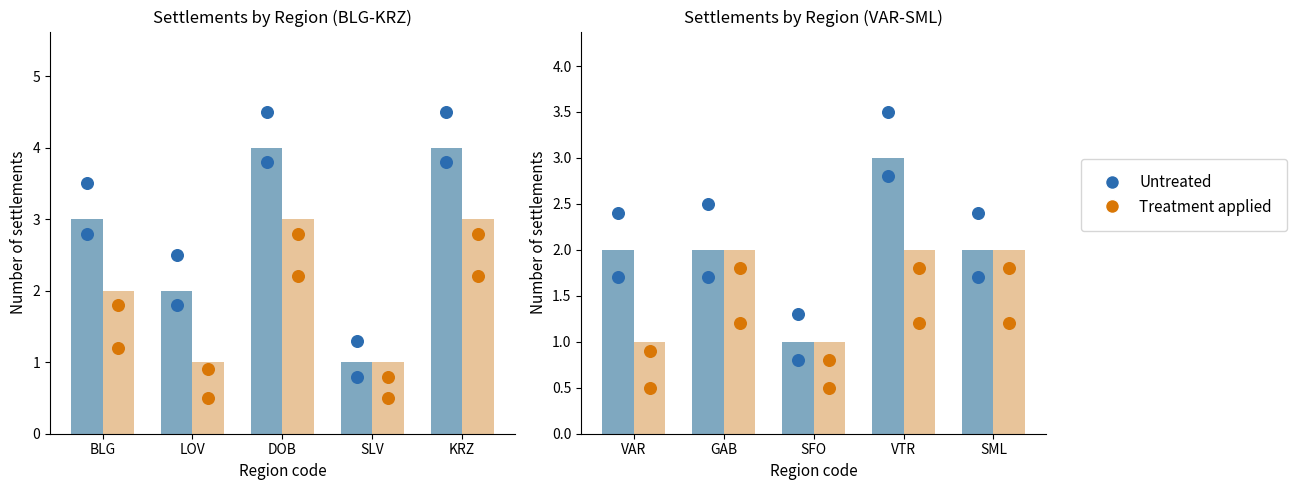

Is the value of Treatment applied at GAB greater than the value of Untreated at SML?

No